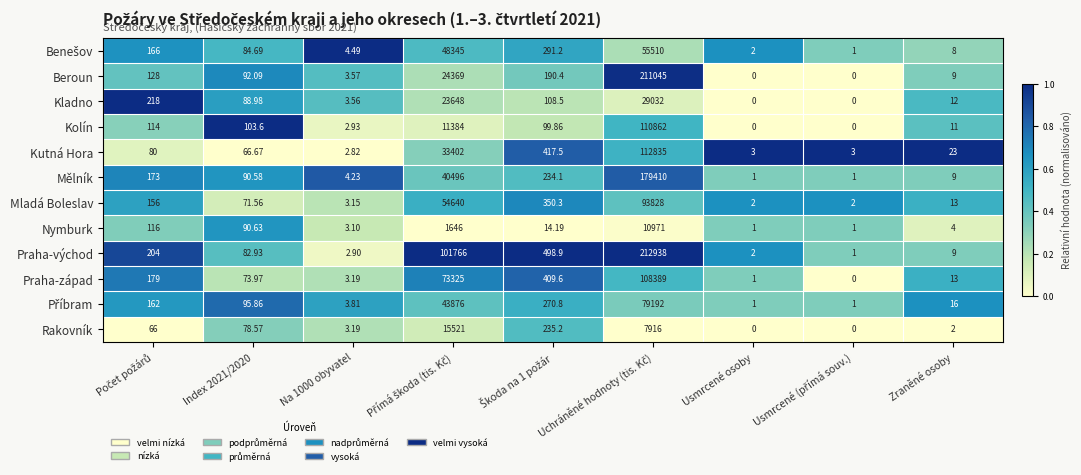

Which series has the widest spread of values?

Praha-východ